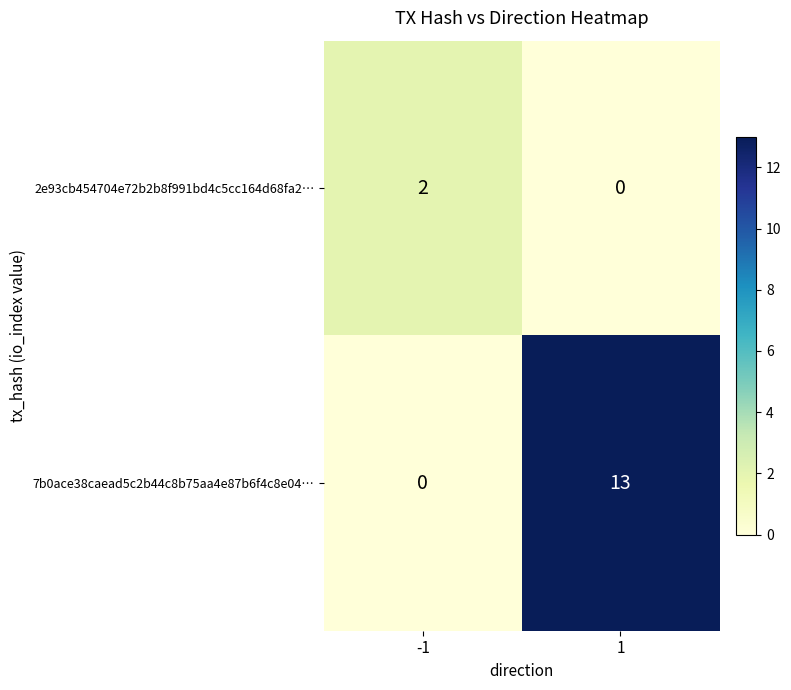

Is it true that 2e93cb454704e72b2b8f991bd4c5cc164d68fa2… equals 2 at -1?

True